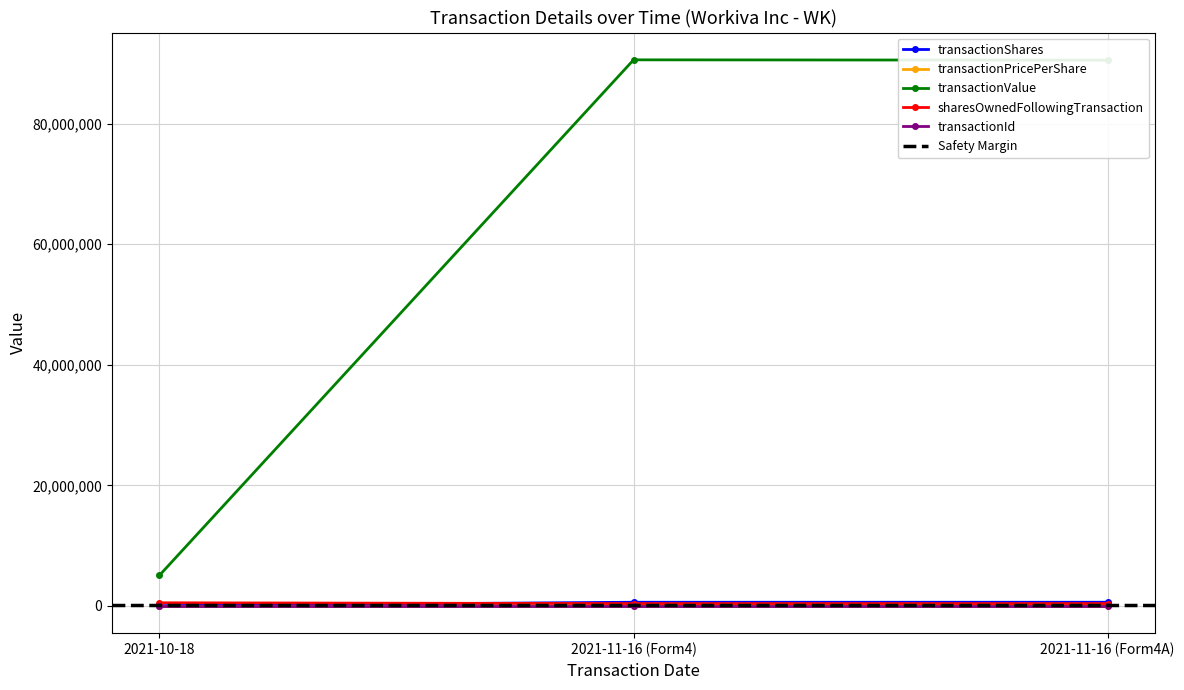

What is the difference between the transactionValue values at 2021-11-16 (Form4A) and 2021-11-16 (Form4)?

54209.0